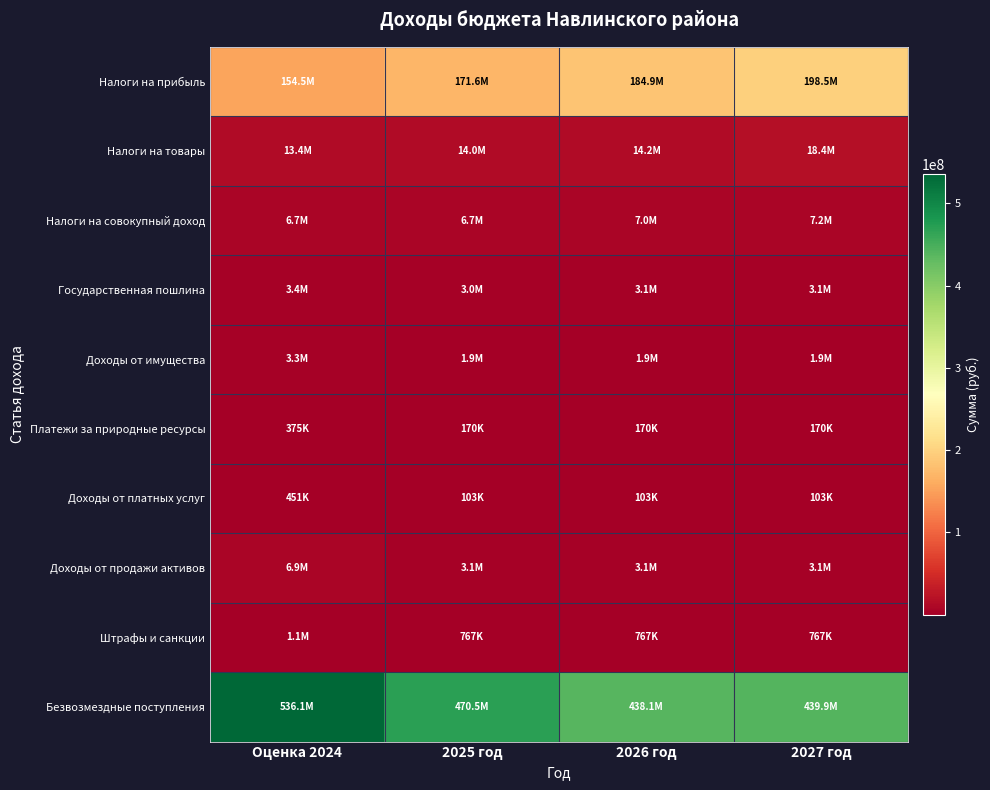

Which has a higher value, 2027 год or Оценка 2024?

2027 год